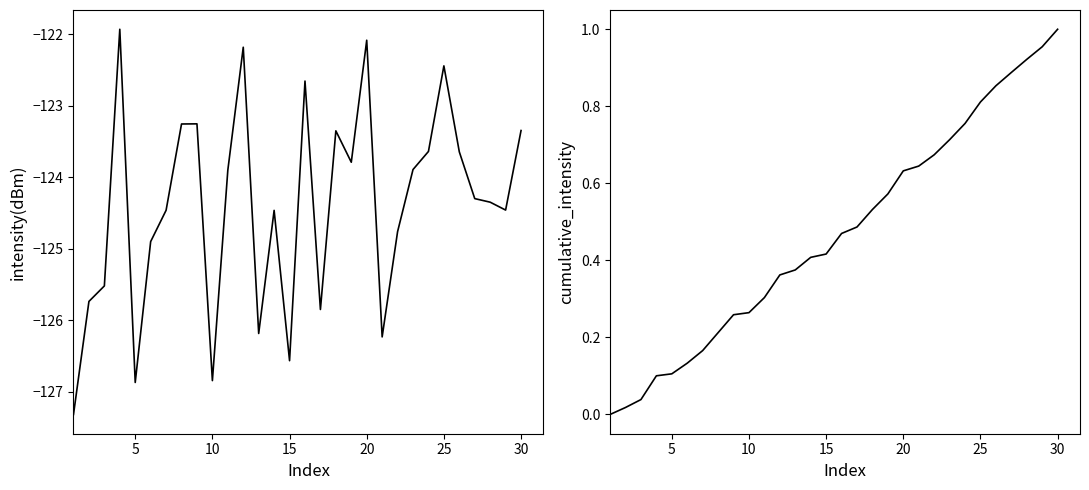

How many data points in cumulative_intensity are above 0?

29